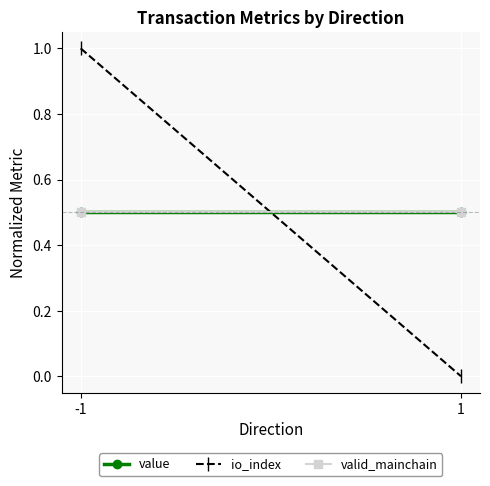

The value of value at -1 is 0.5. True or false?

True